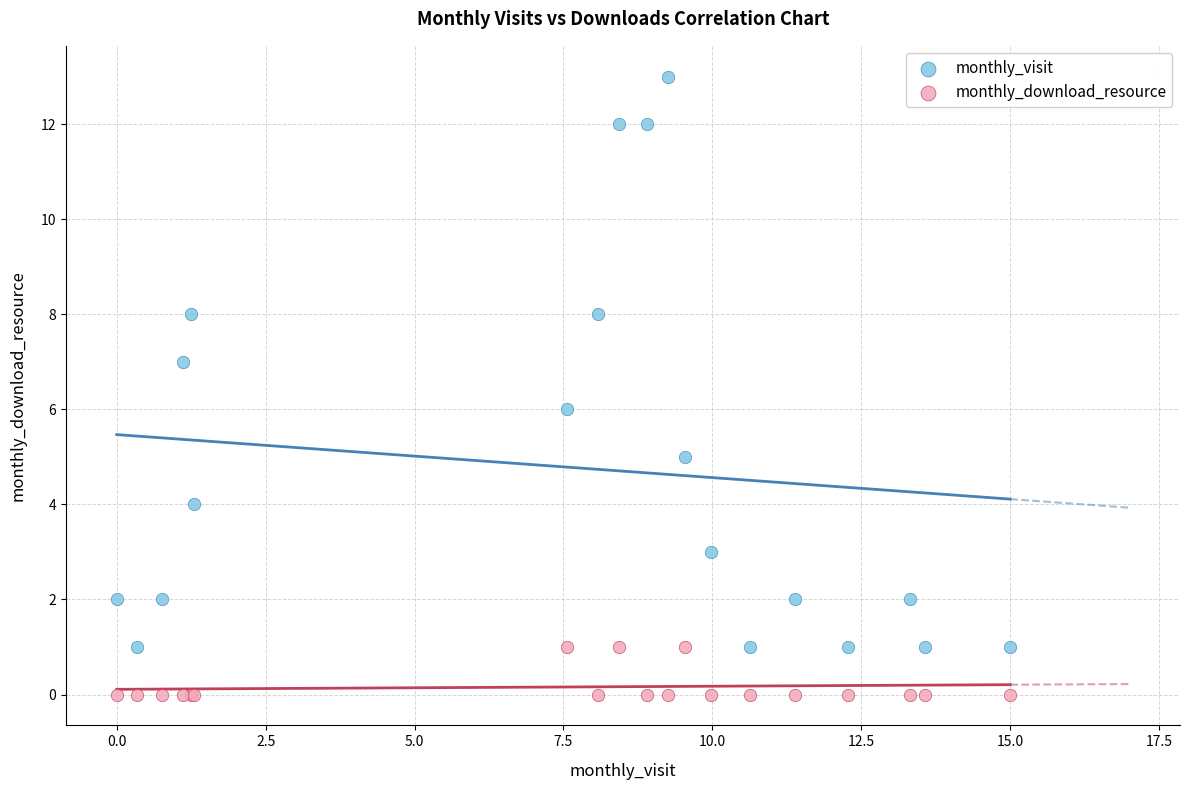

Which series reaches the maximum Y coordinate?

monthly_visit